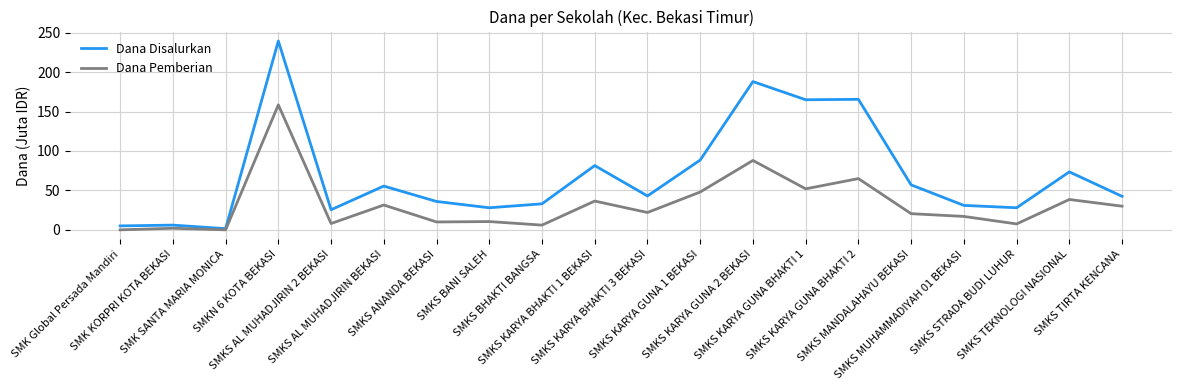

What is the greatest value displayed?

239.5